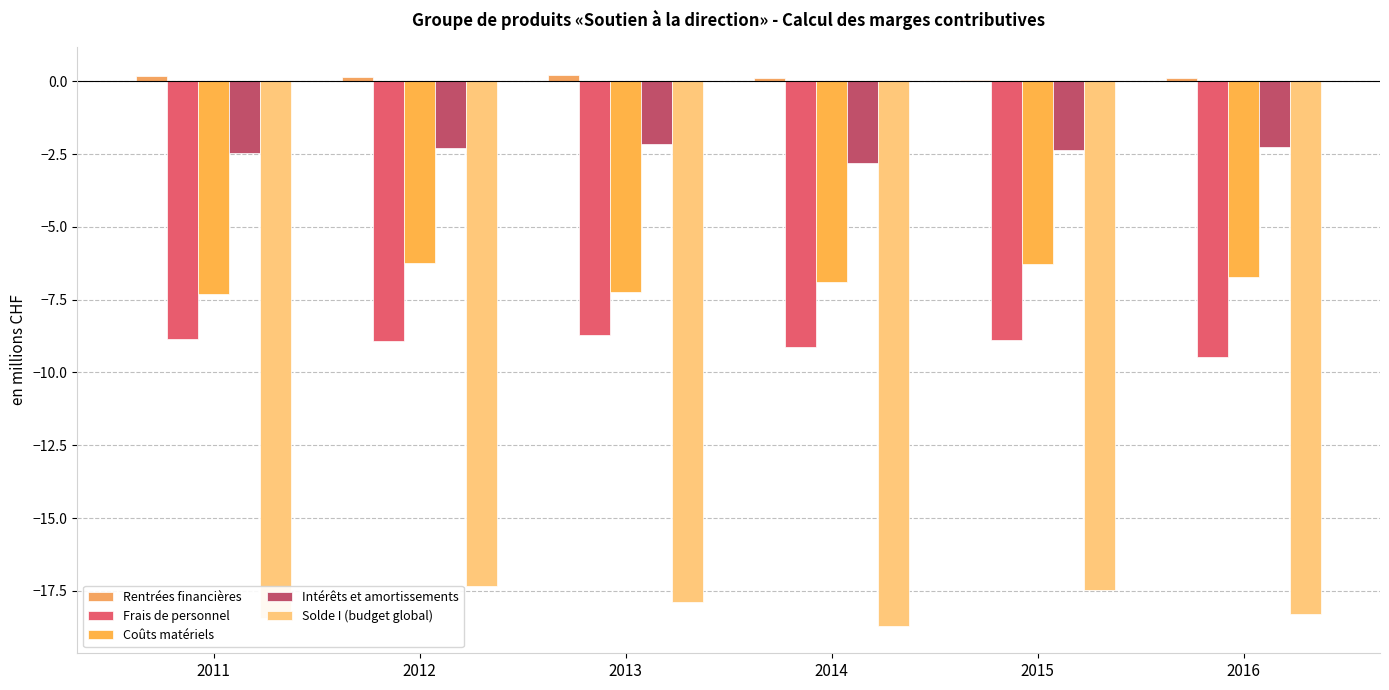

Does the chart contain stacked bars?

No